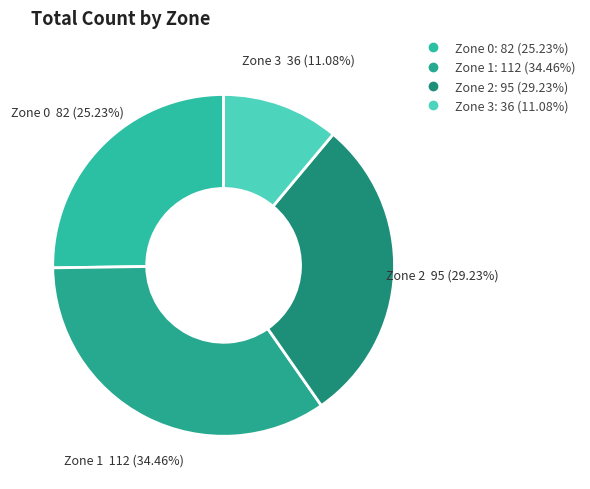

To the nearest percent, what percentage of the pie is Zone 2?

29%